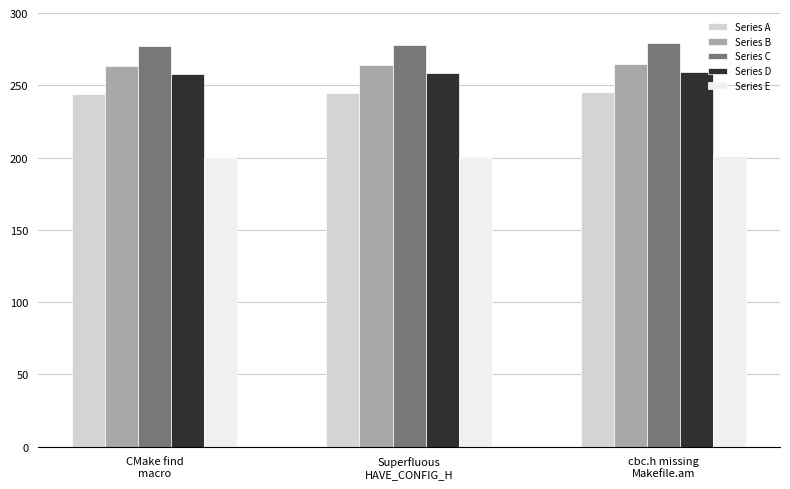

What are all the series names shown in the legend?

Series A, Series B, Series C, Series D, Series E